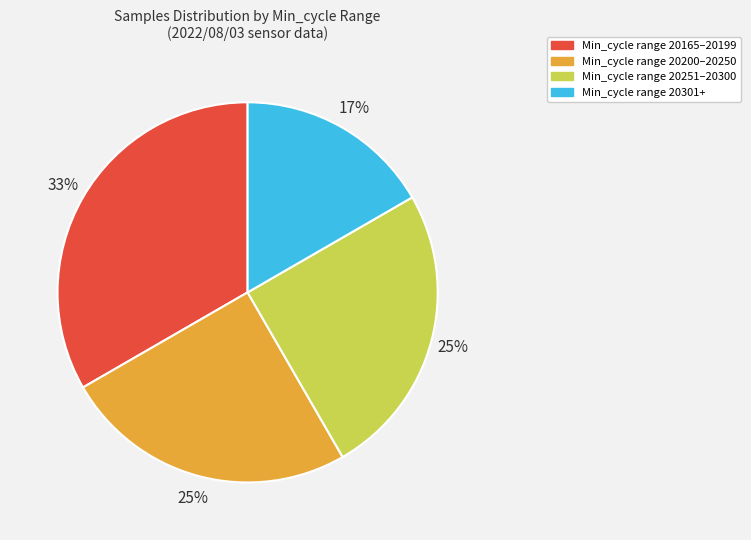

True or false: Min_cycle range 20165–20199 accounts for 33% of the total.

True